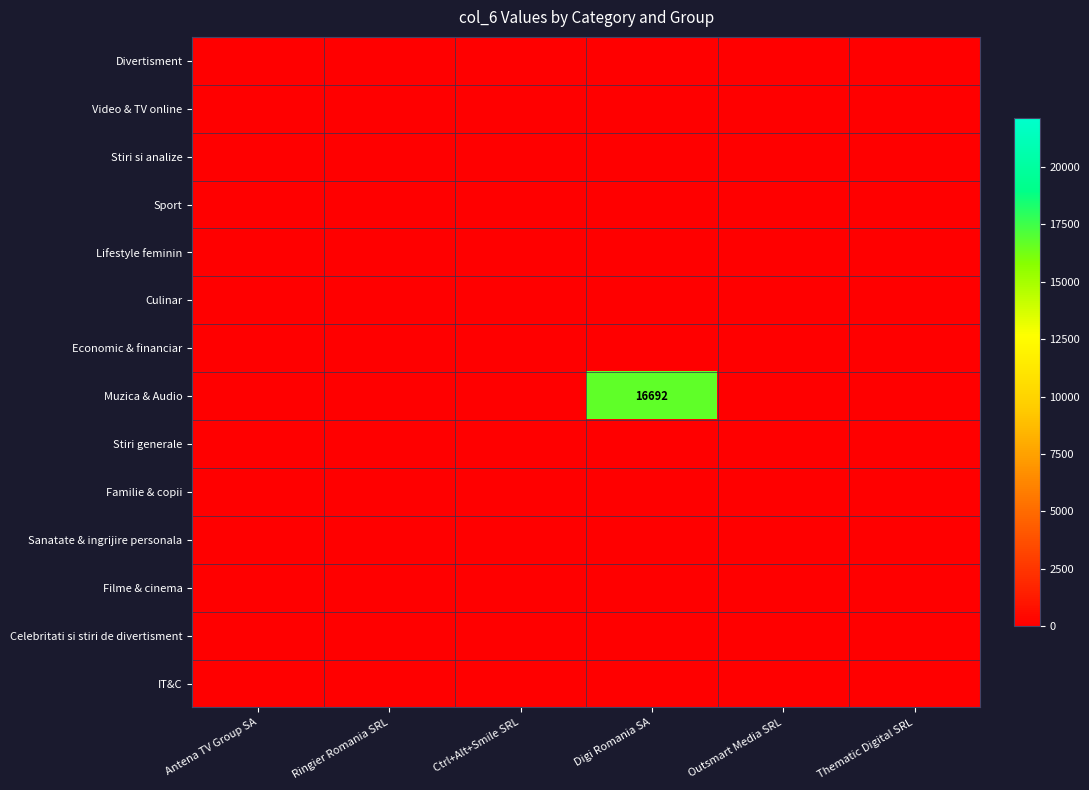

How many categories are shown in the chart?

6